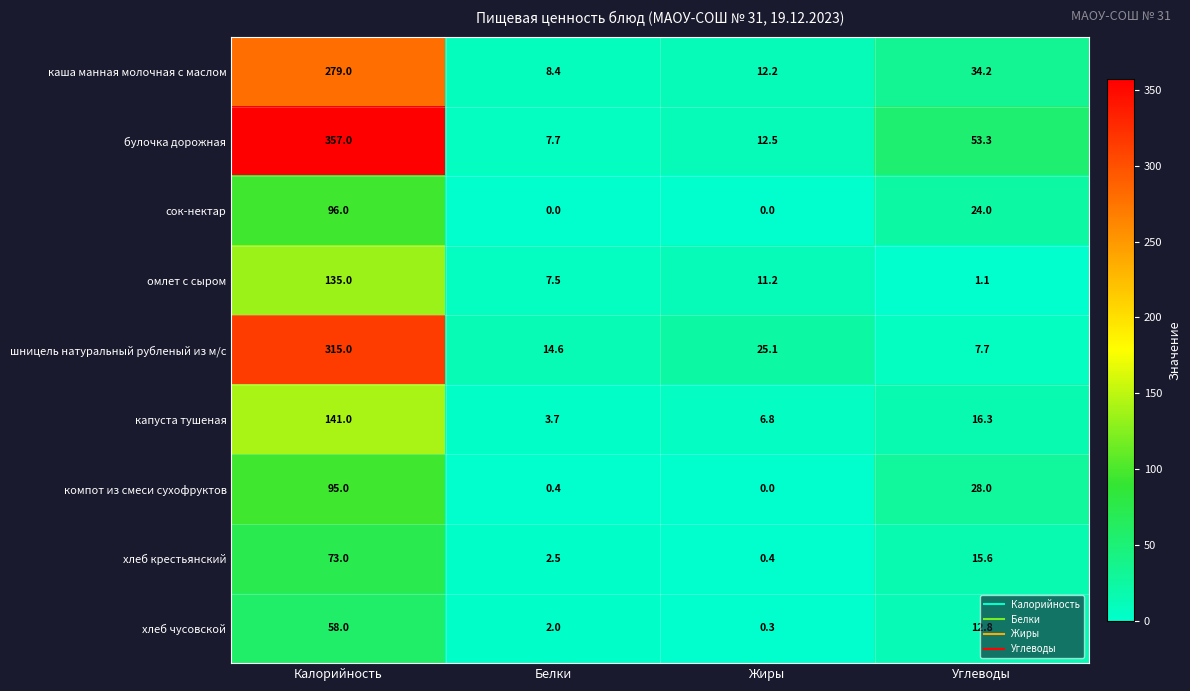

Which series has the widest spread of values?

булочка дорожная